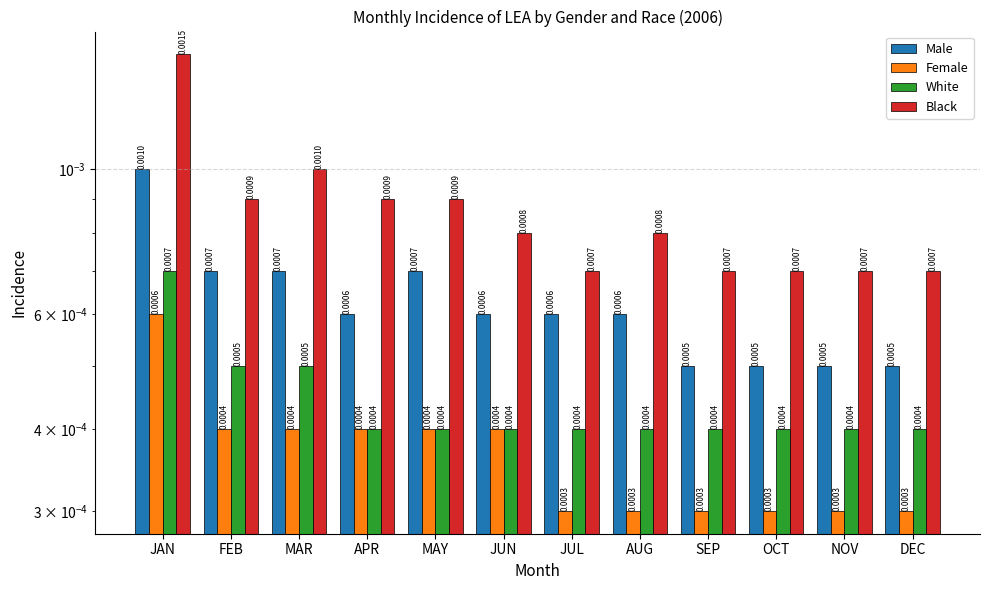

What position from the left is FEB?

2